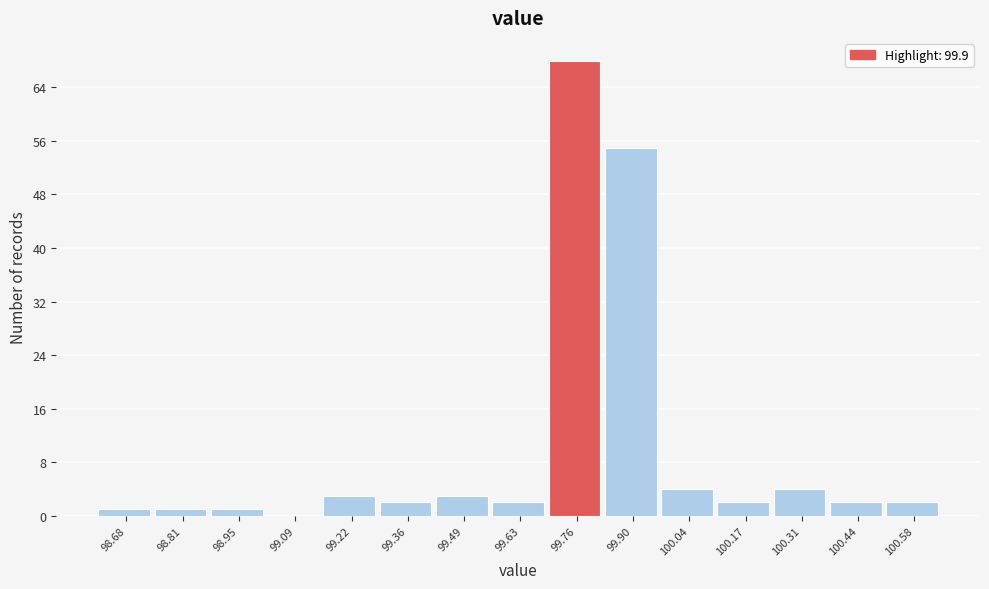

Reading left to right, list all the values displayed in this chart.

98.68=1	98.81=1	98.95=1	99.09=0	99.22=3	99.36=2	99.49=3	99.63=2	99.76=68	99.90=55	100.04=4	100.17=2	100.31=4	100.44=2	100.58=2